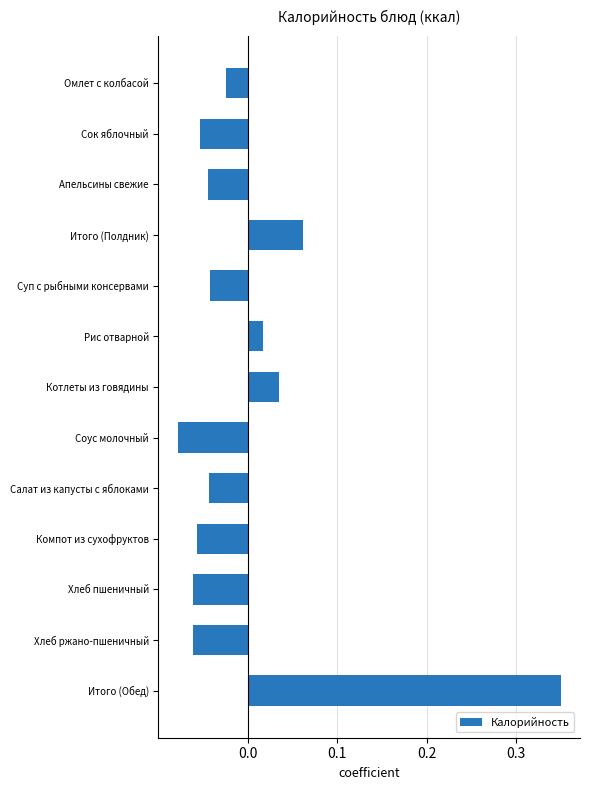

Which category has the highest value across all series?

Итого (Обед)